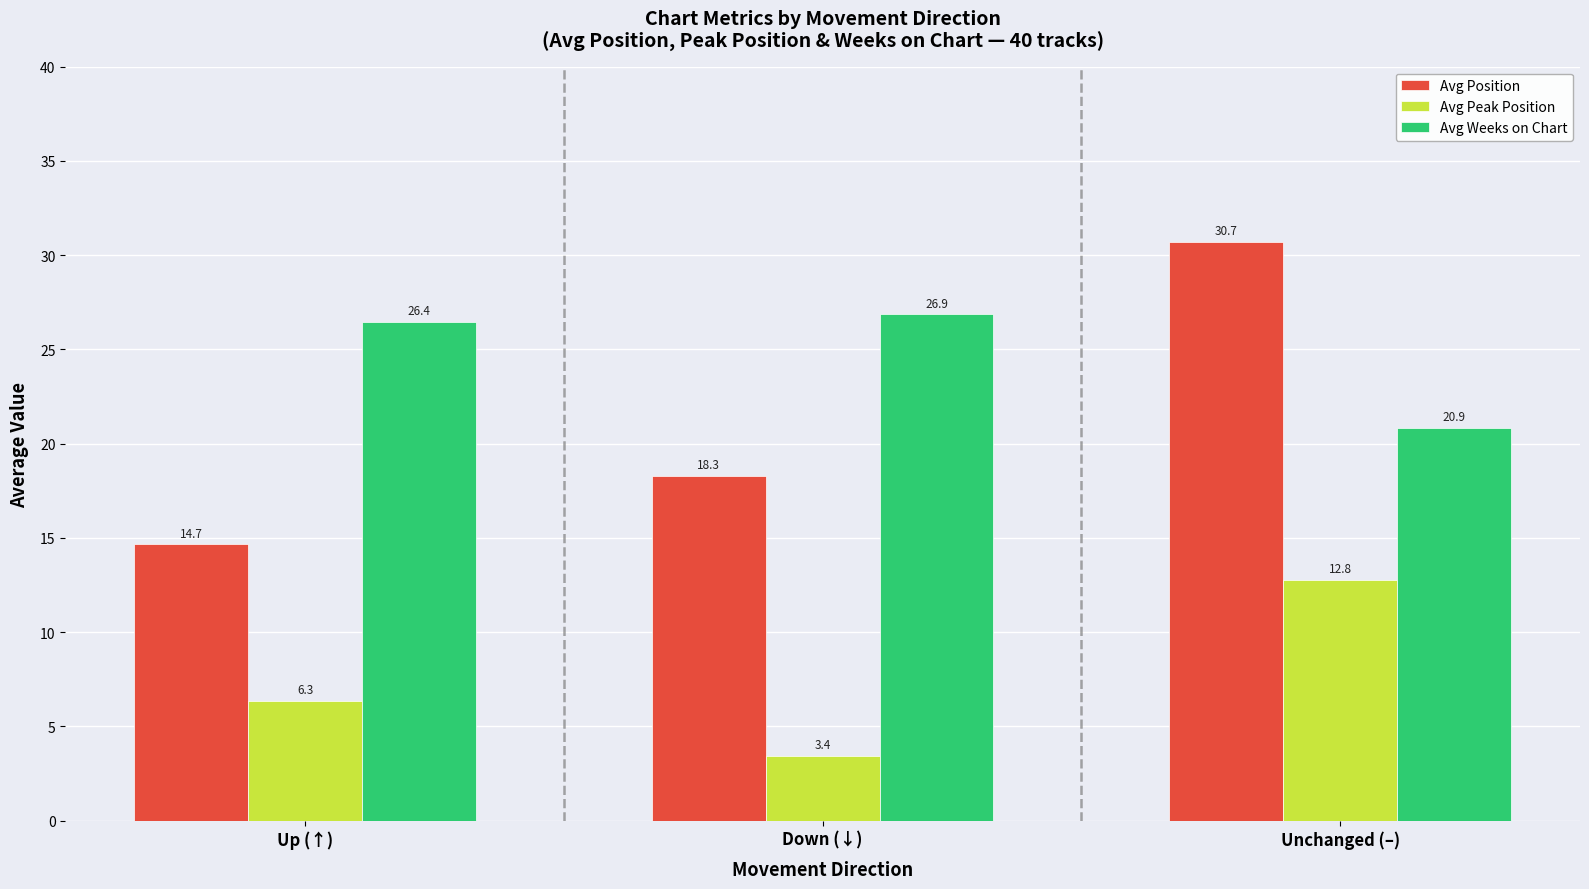

What position from the left is Up (↑)?

1